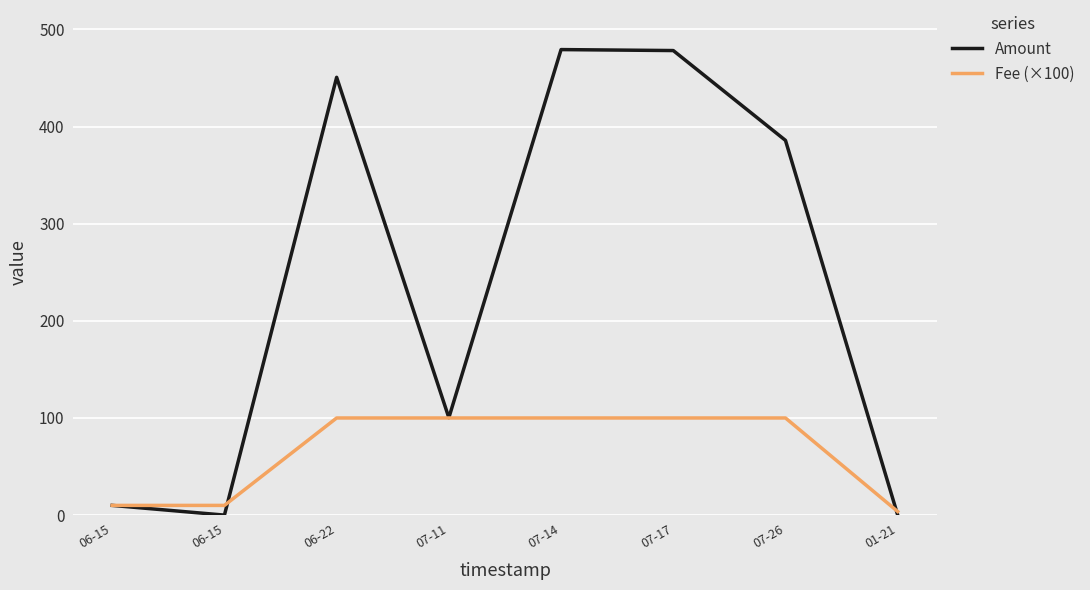

What value does the Fee (×100) series have at 06-22?

100.0